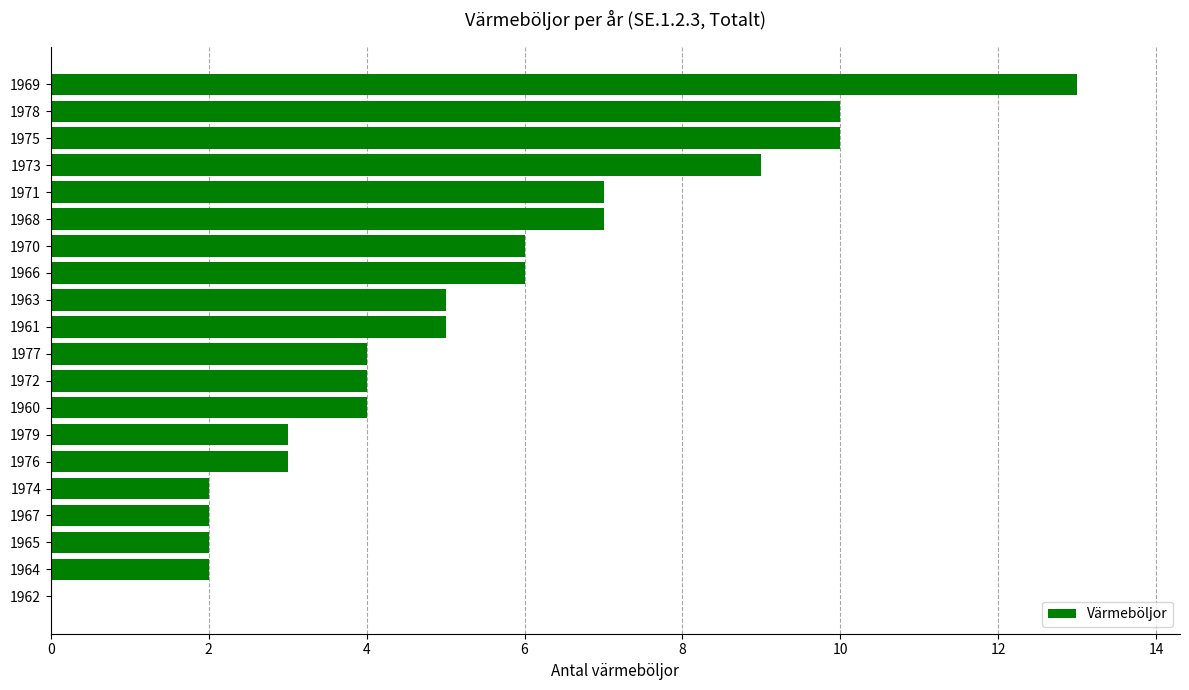

Does the chart contain stacked bars?

No